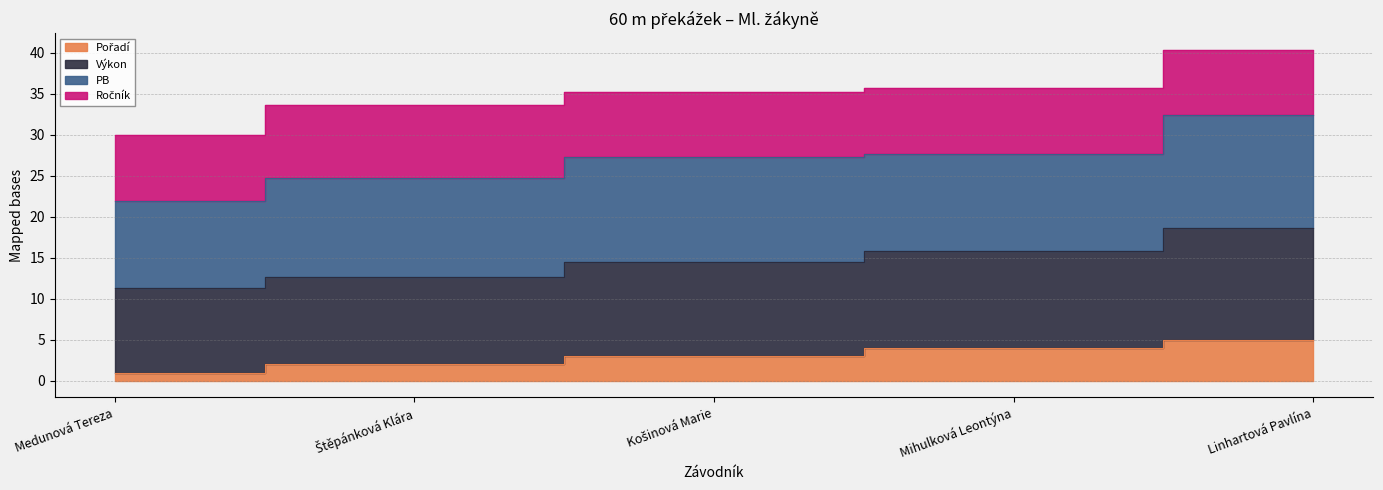

What is the value of the Výkon point at the 3rd from the left?

14.5